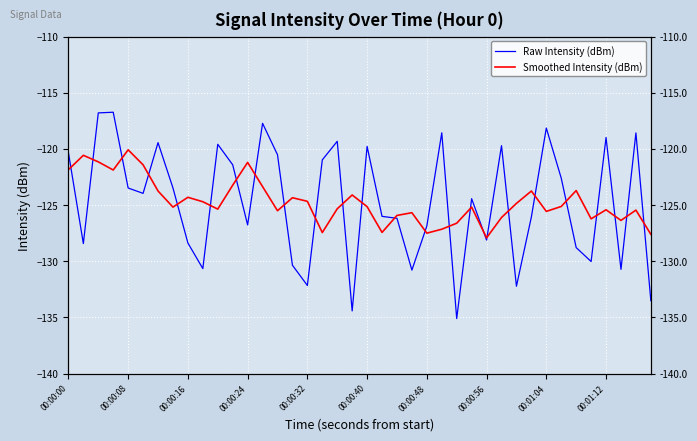

True or false: Raw Intensity (dBm) and Smoothed Intensity (dBm) intersect in this chart.

True